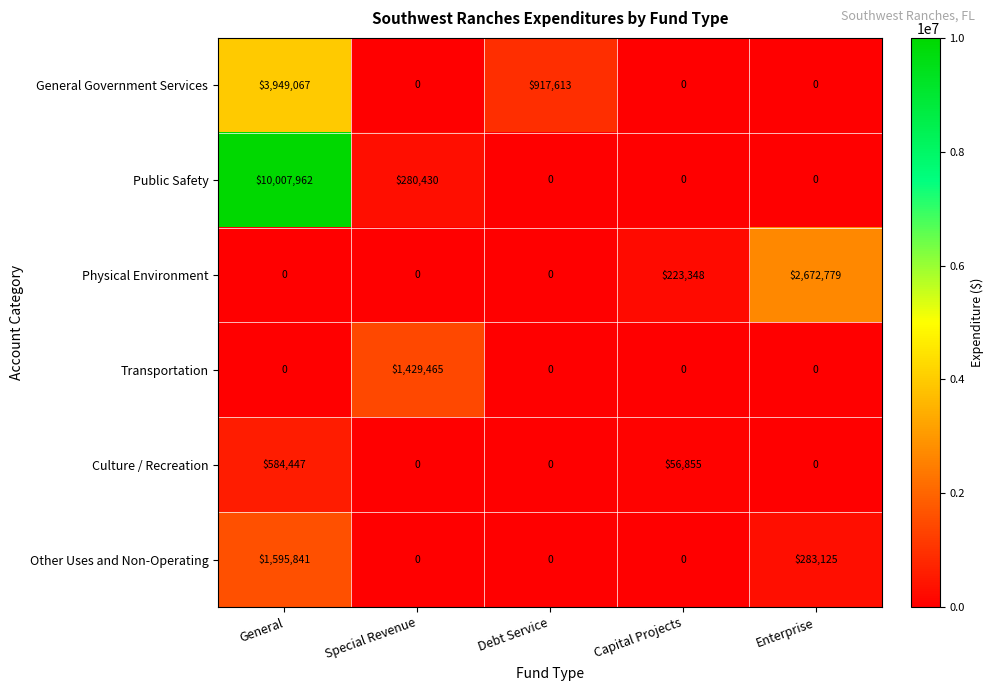

List the series in order of their peak value, lowest first.

Culture / Recreation, Transportation, Other Uses and Non-Operating, Physical Environment, General Government Services, Public Safety